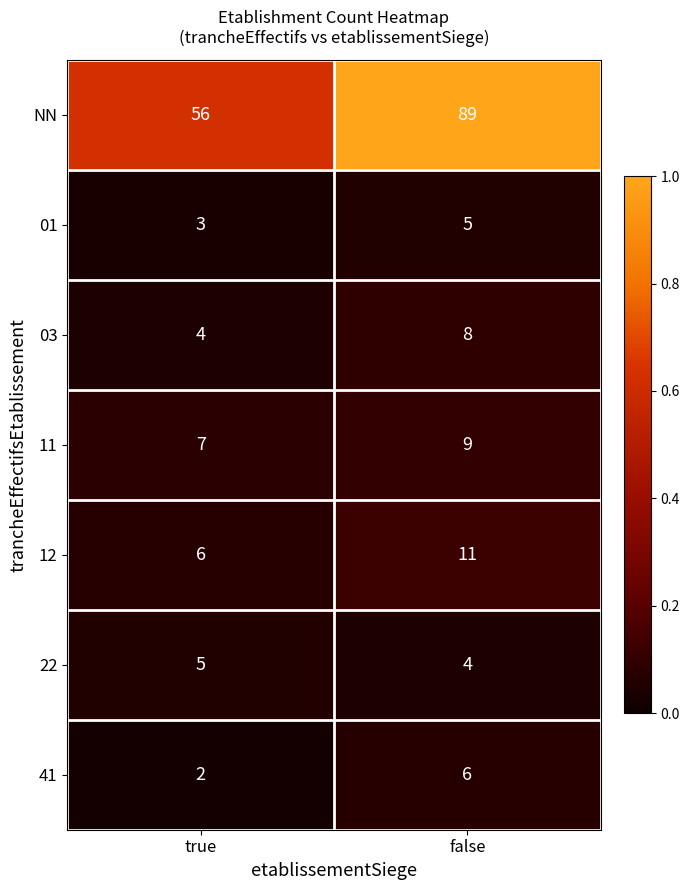

What is the difference between the 03 values at true and false?

4